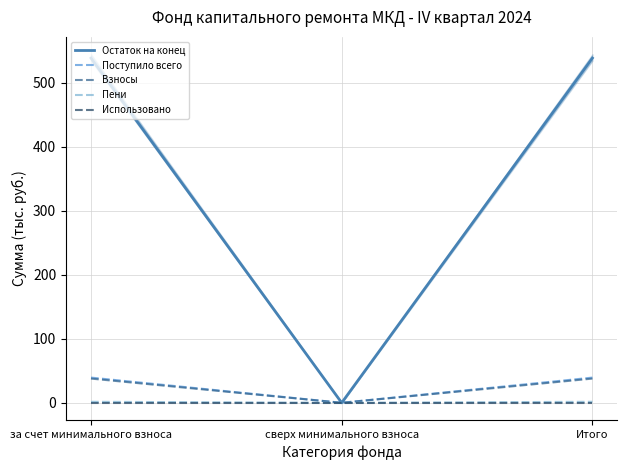

What is the label of the 3rd point from the right?

за счет минимального взноса